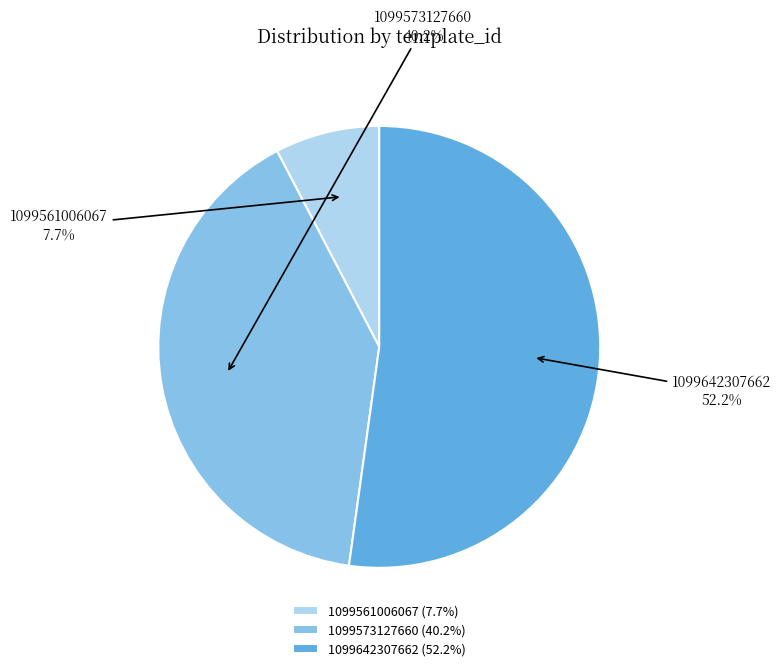

Does 1099561006067 represent more than half of the total?

No